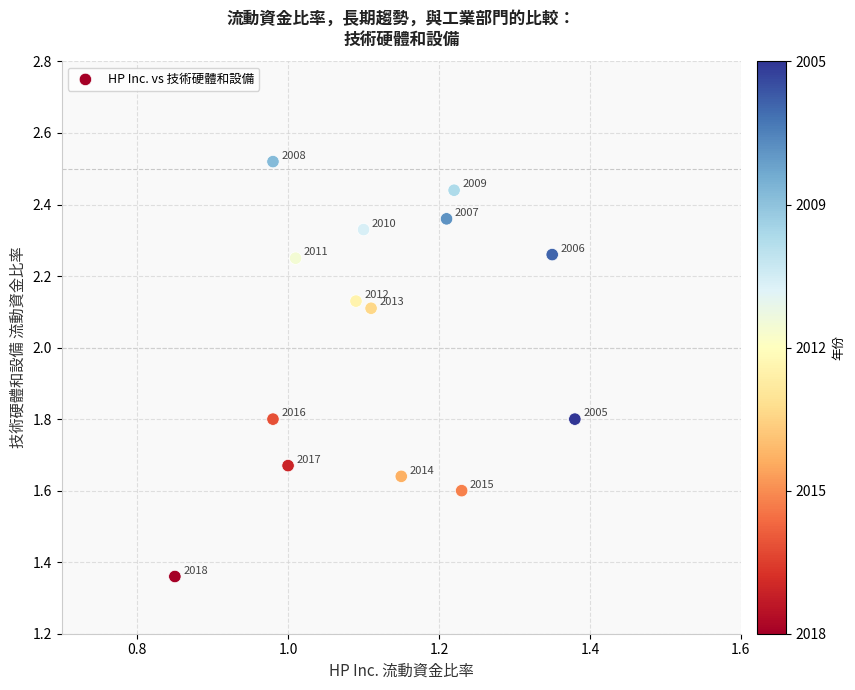

What is the range of Y values (max minus min)?

1.2